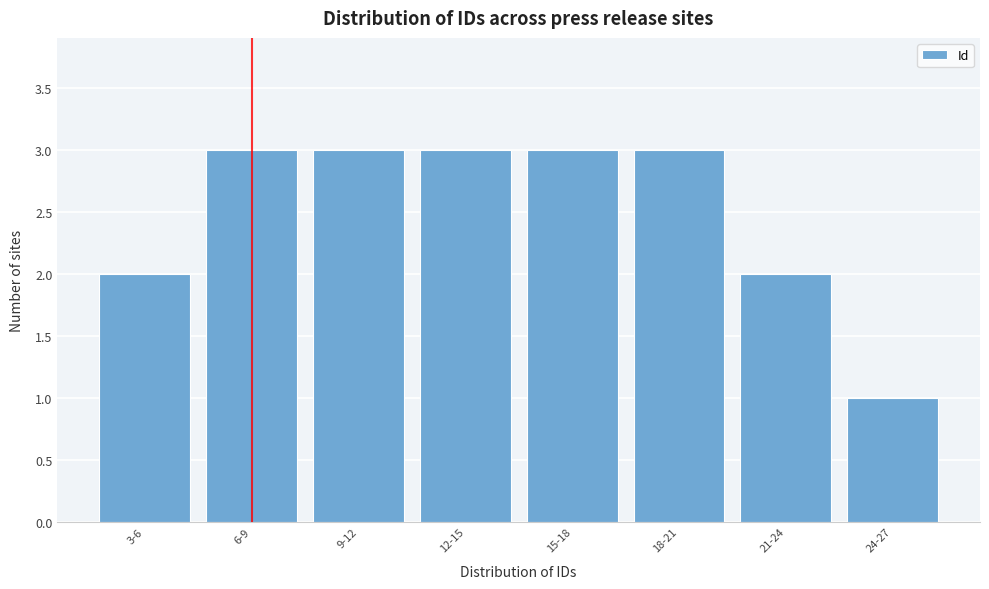

Reading right to left, transcribe all the data shown in this chart.

24-27=1	21-24=2	18-21=3	15-18=3	12-15=3	9-12=3	6-9=3	3-6=2